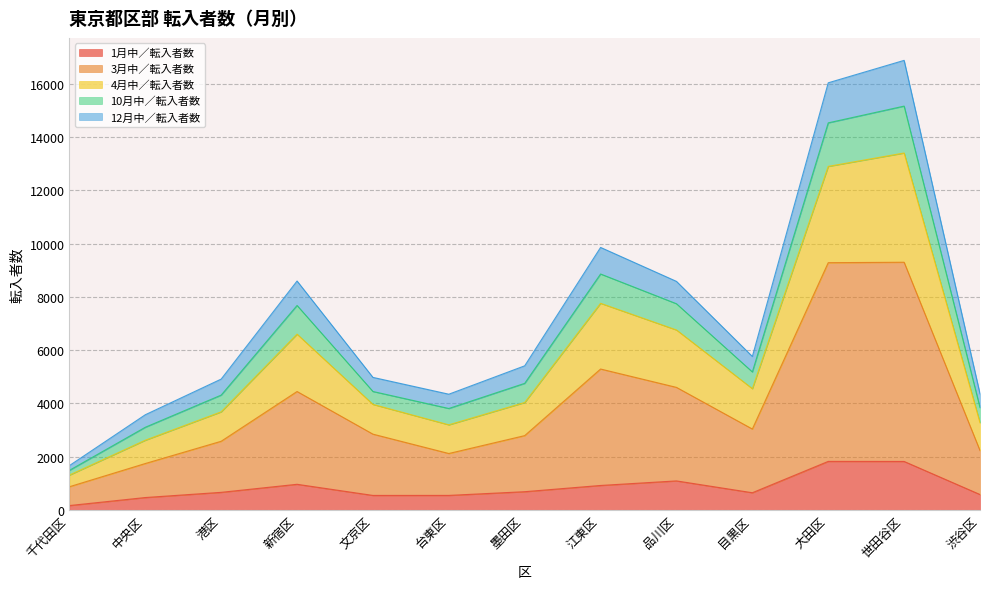

Which category has the highest value across all series?

世田谷区